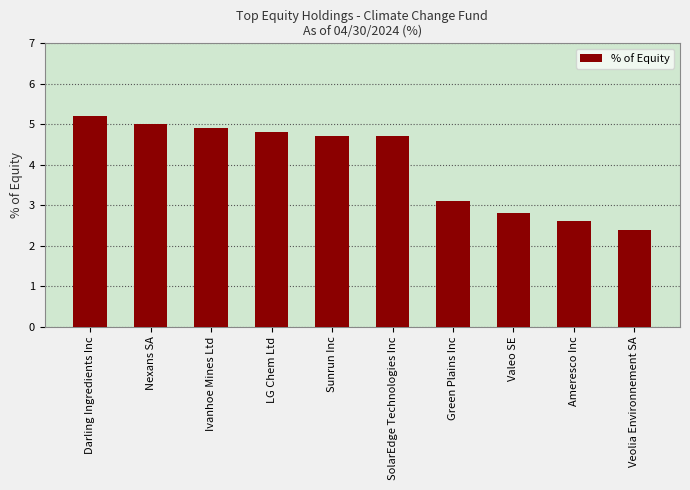

The value at Green Plains Inc is 1.5. True or false?

False